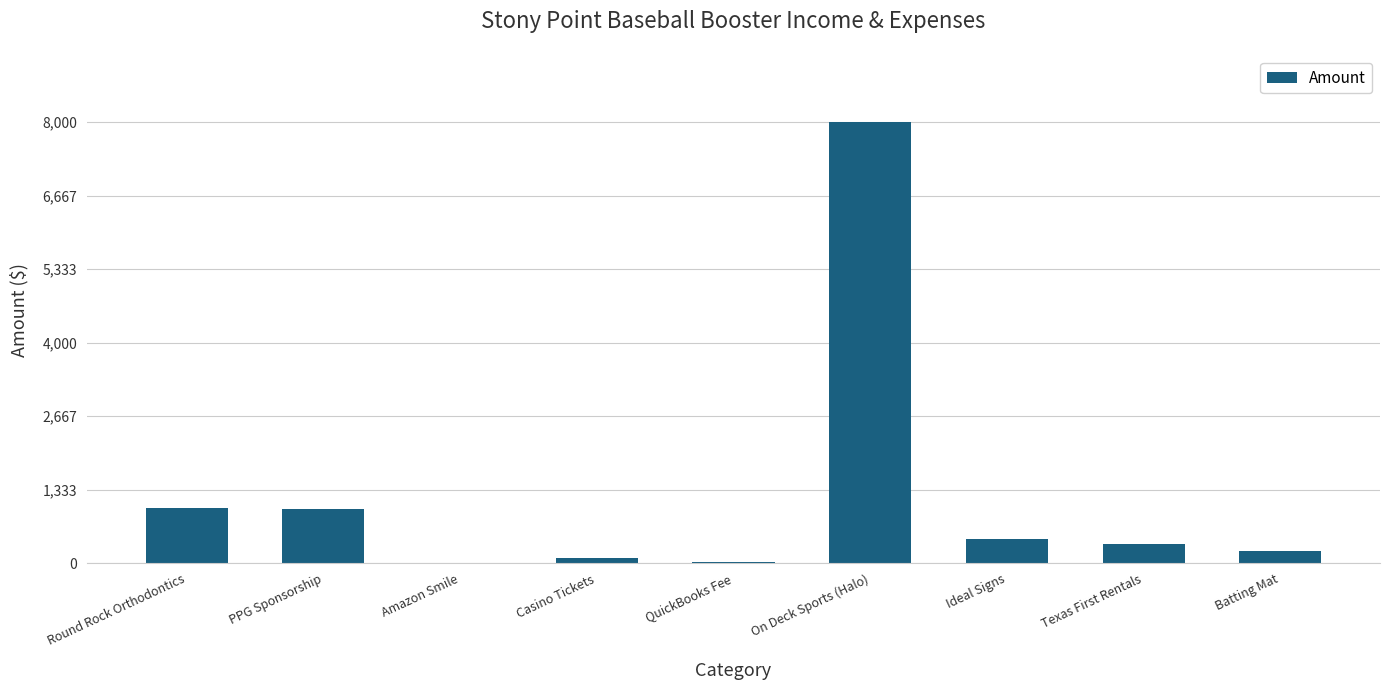

What is the change in value from PPG Sponsorship to Casino Tickets?

-893.1